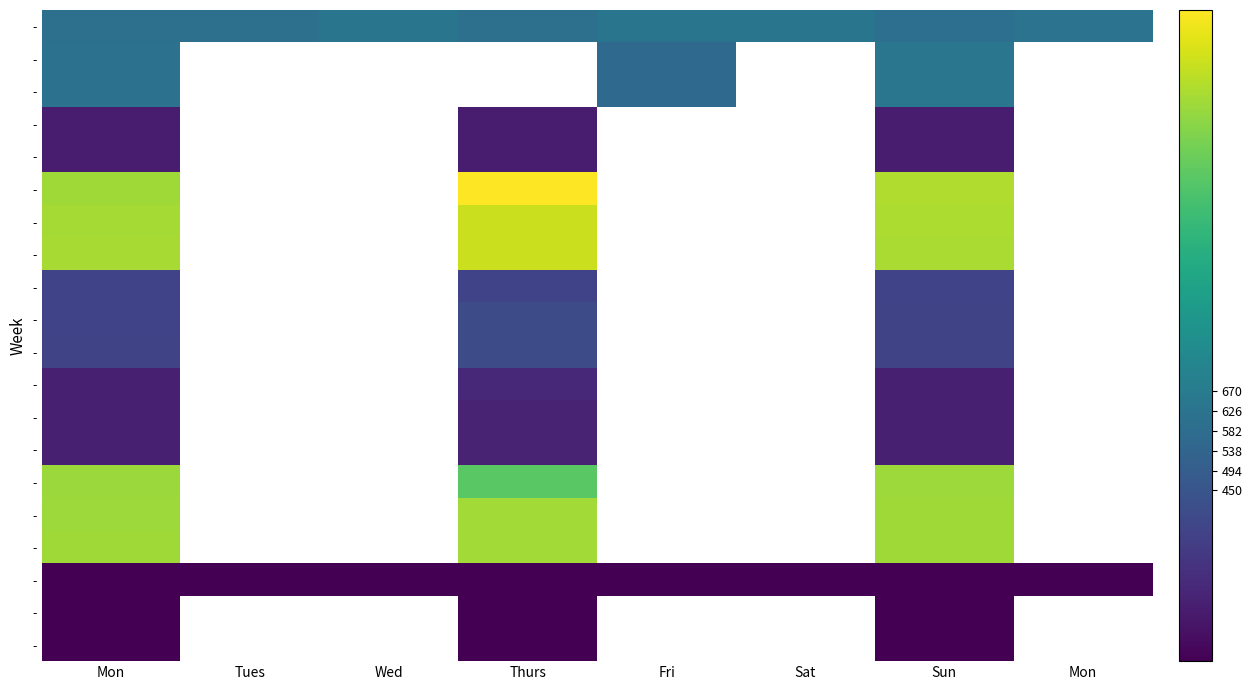

Which category has the highest value across all series?

Thurs